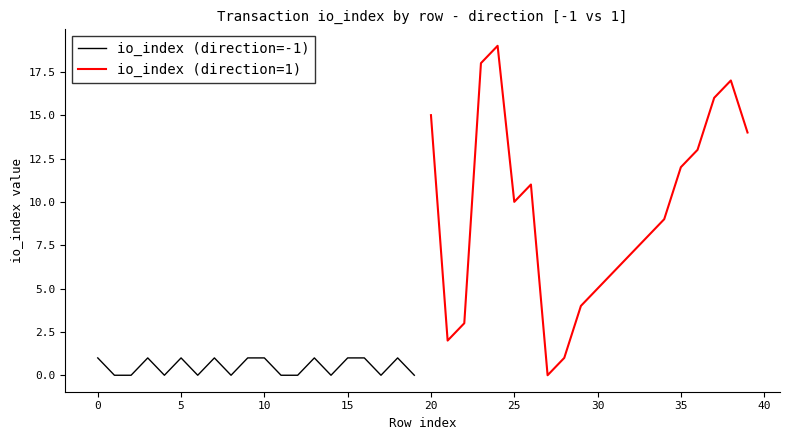

The value of io_index (direction=1) at 30 is 5. True or false?

True